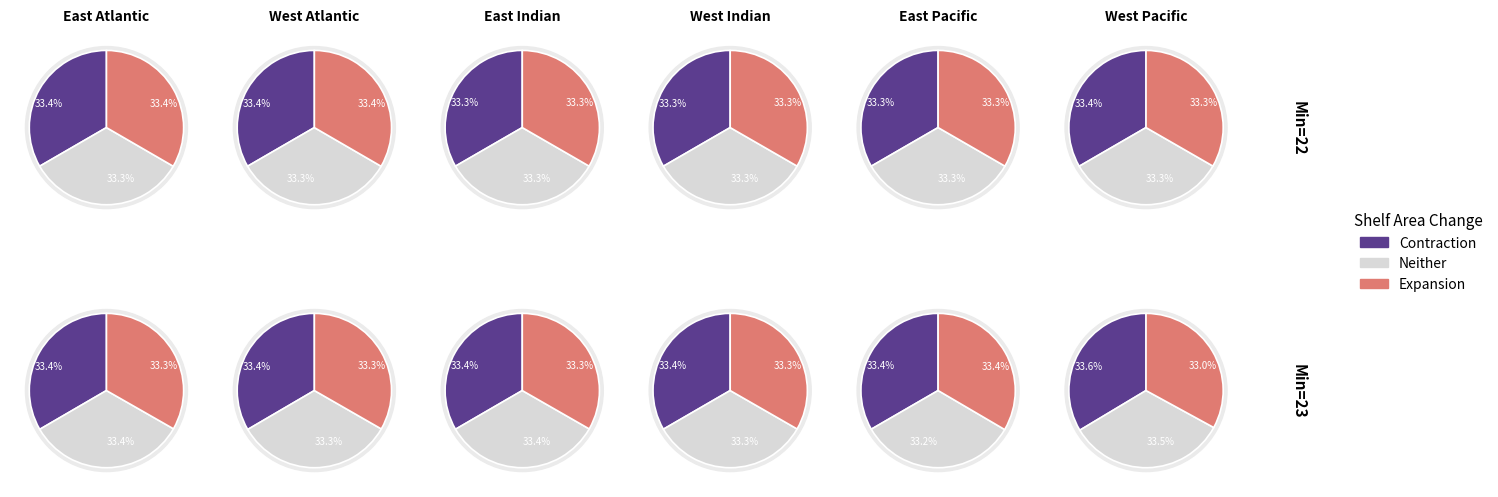

Is there a majority slice in this chart?

No